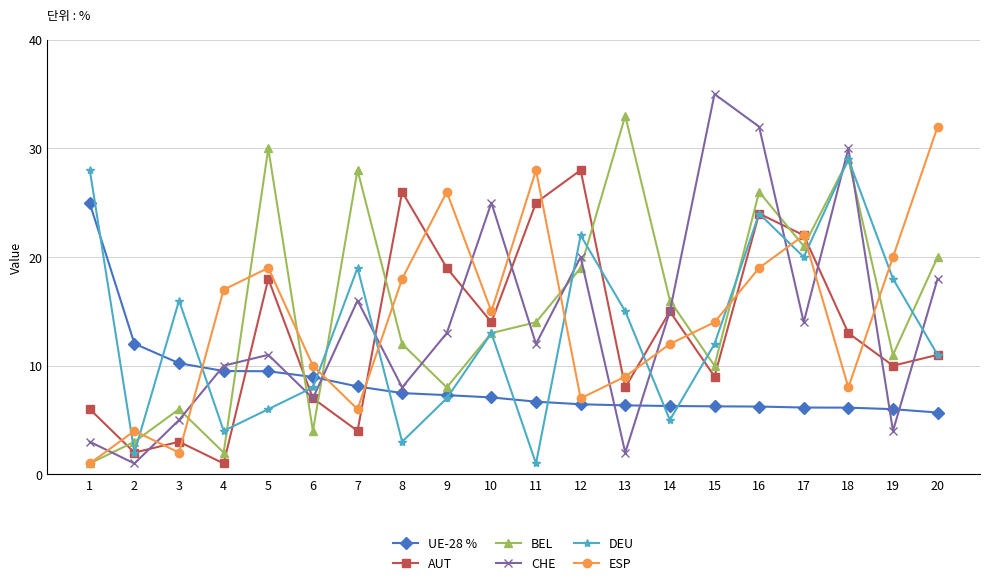

Is it true that ESP equals 2.0 at 3?

True